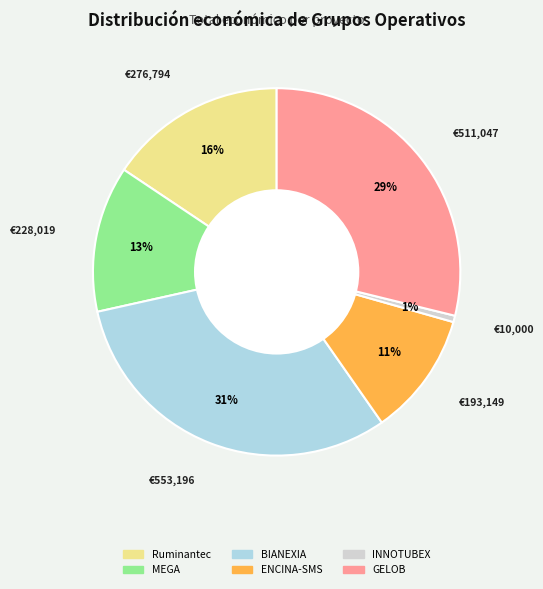

Does any single category account for the majority?

No